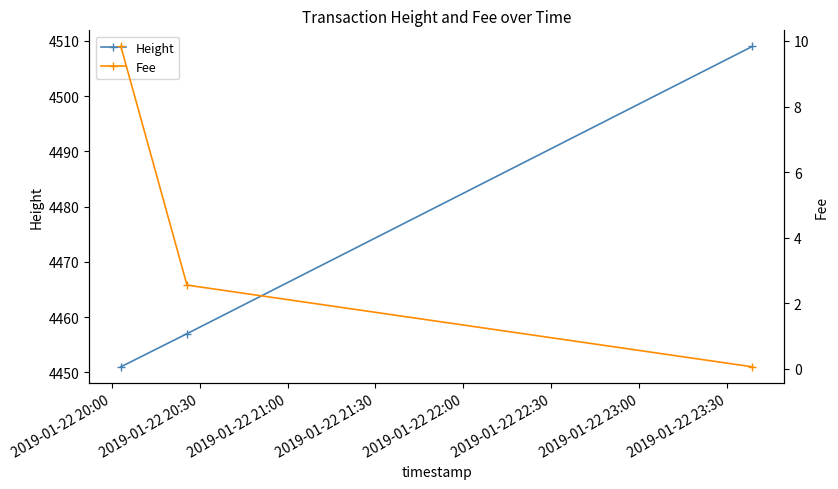

Which series has the largest total across all categories?

Height